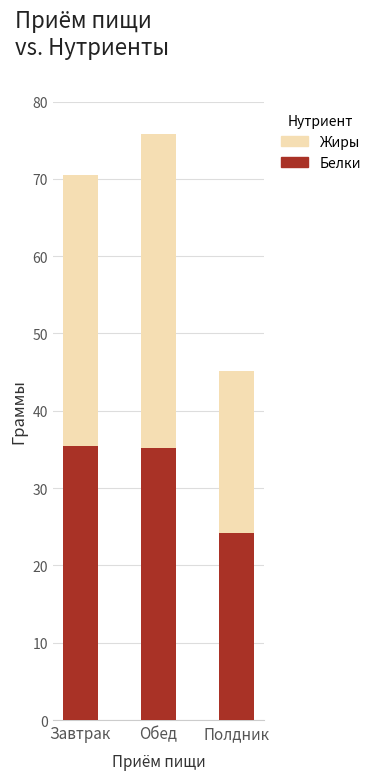

What is the difference between the maximum and minimum values in the Белки series?

11.2